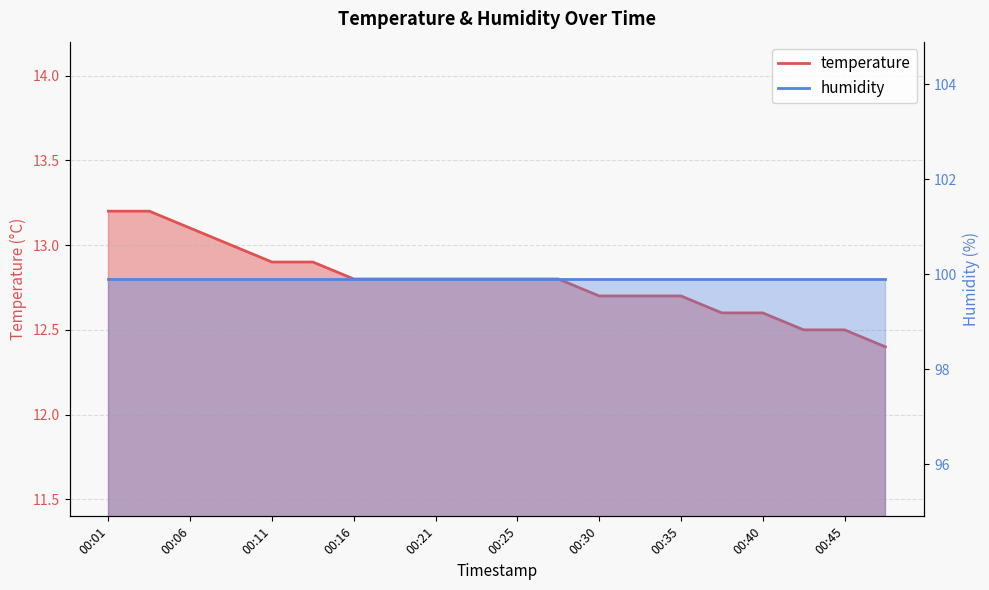

Reading left to right, list all the values displayed in this chart.

00:01=13.2	00:03=13.2	00:06=13.1	00:08=13.0	00:11=12.9	00:13=12.9	00:16=12.8	00:18=12.8	00:21=12.8	00:23=12.8	00:25=12.8	00:28=12.8	00:30=12.7	00:33=12.7	00:35=12.7	00:38=12.6	00:40=12.6	00:43=12.5	00:45=12.5	00:47=12.4